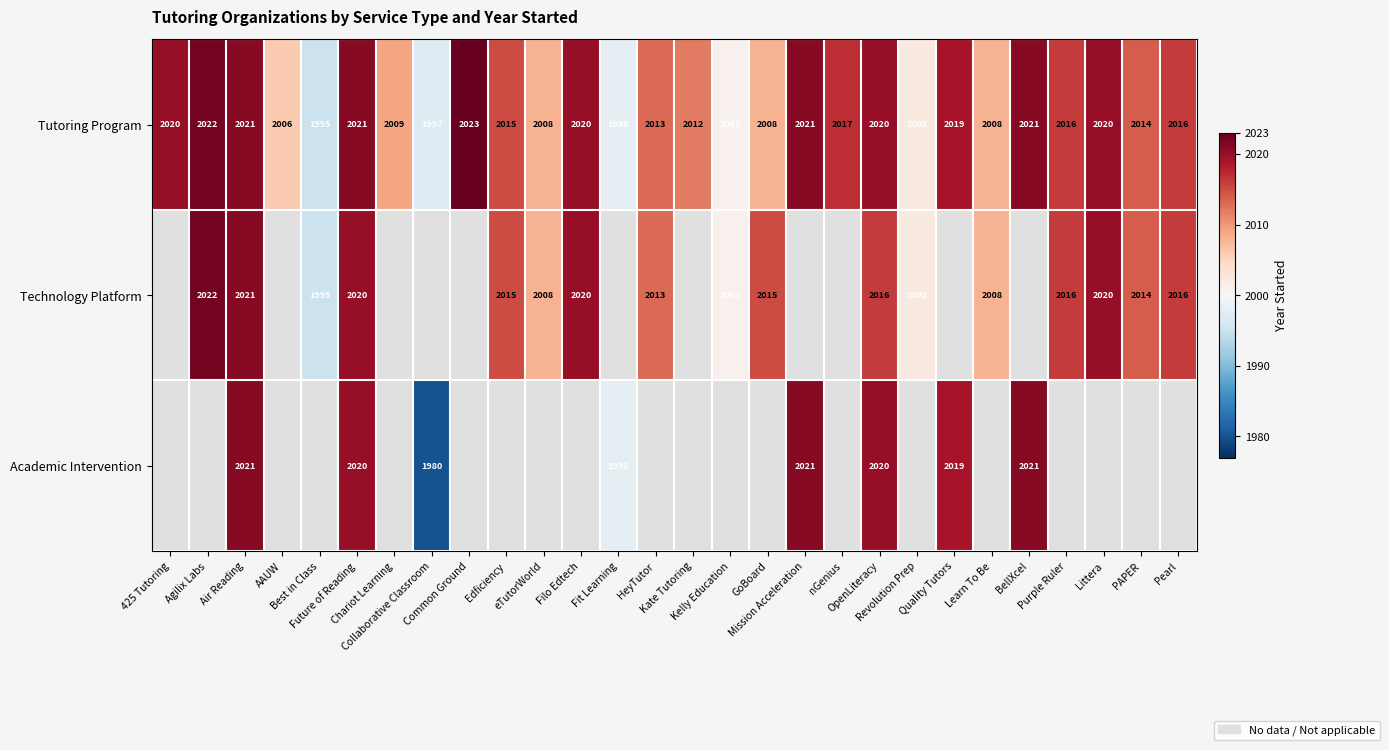

The value of Tutoring Program at eTutorWorld is 2008.0. True or false?

True